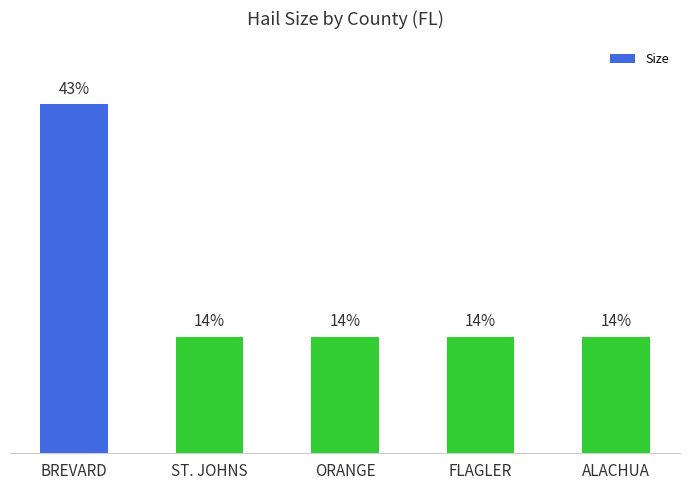

What is the greatest value displayed?

42.9